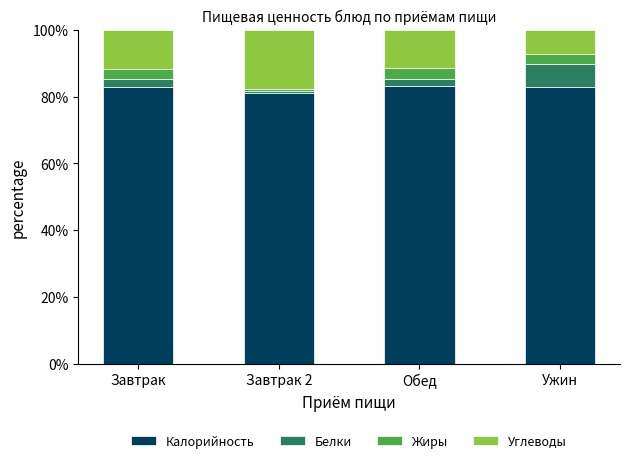

What is the total value across all series at Ужин?

100.0